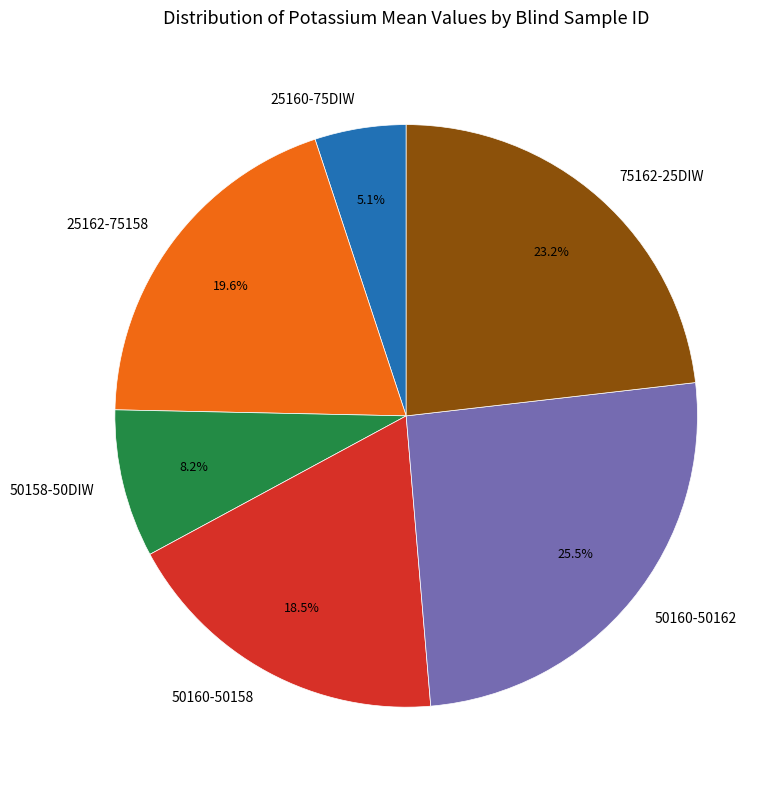

What percentage is NOT represented by 50158-50DIW?

91.8%